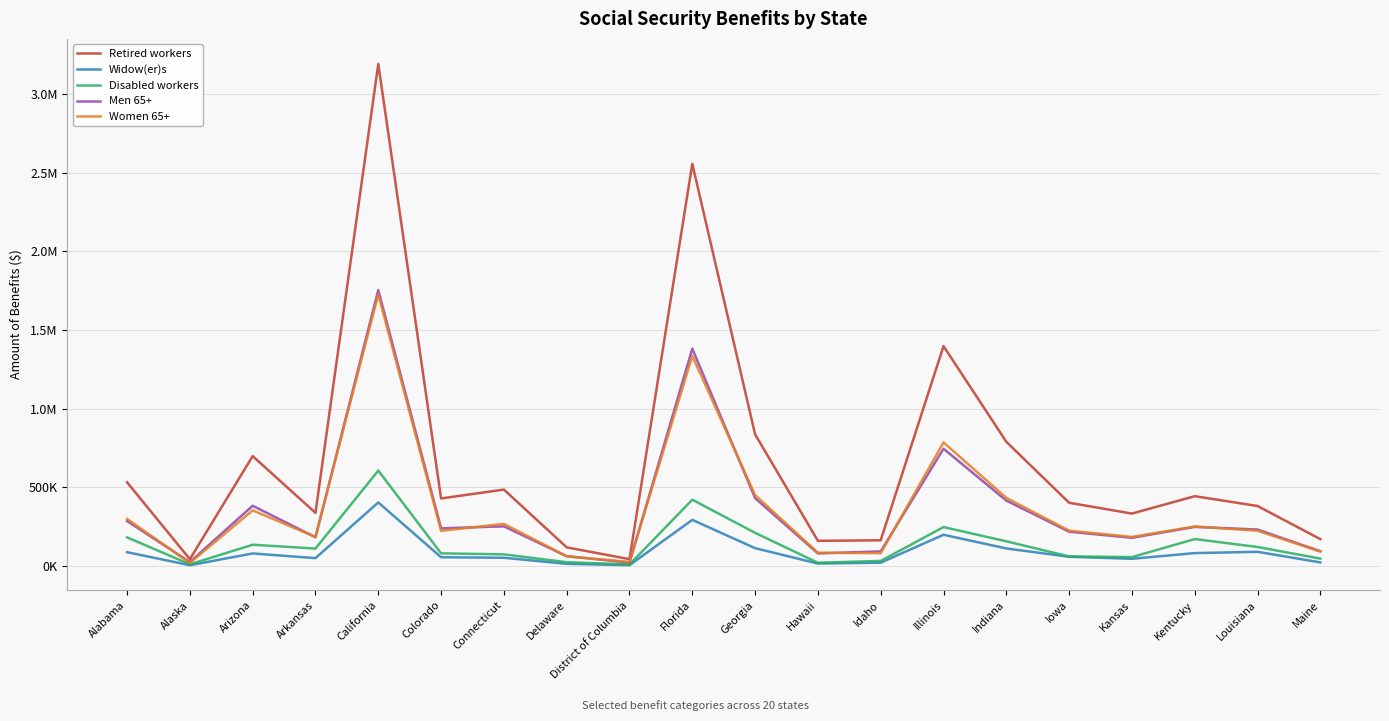

What is the label of the 4th point from the right?

Kansas